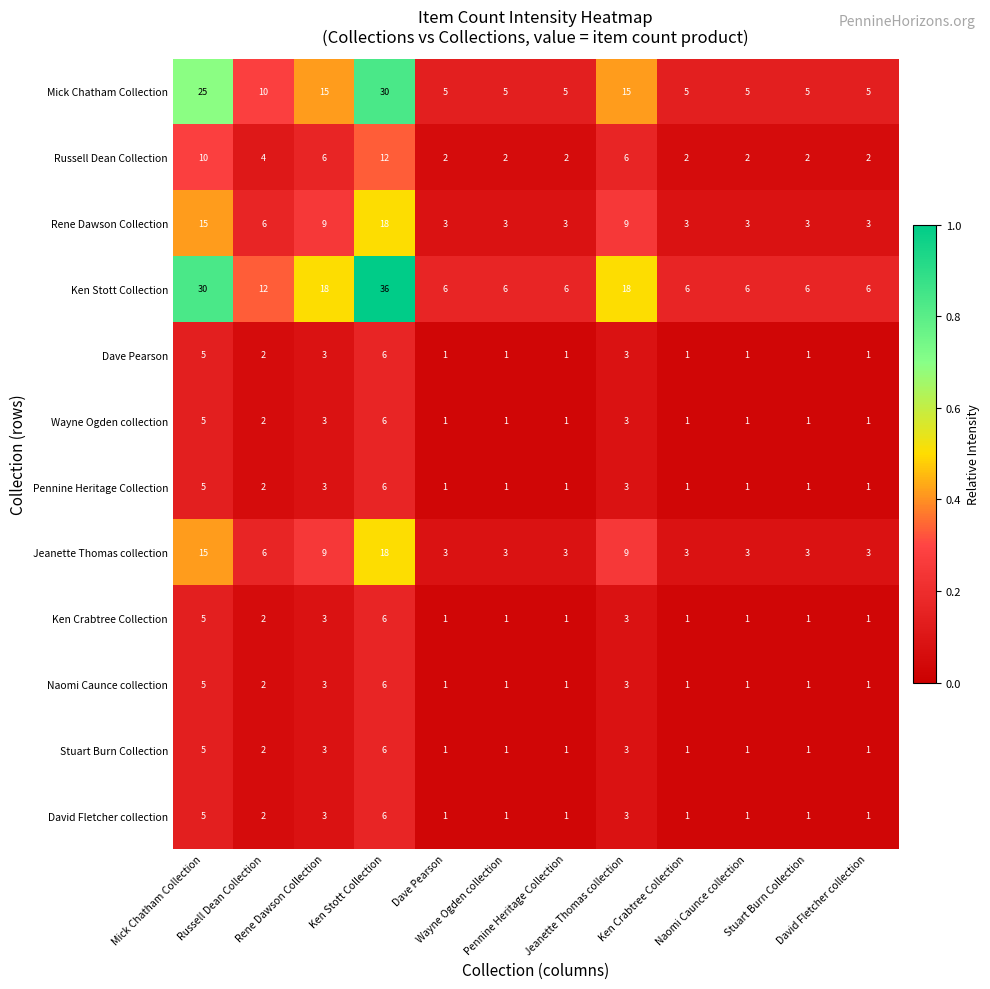

At how many categories does at least one series exceed 7?

5